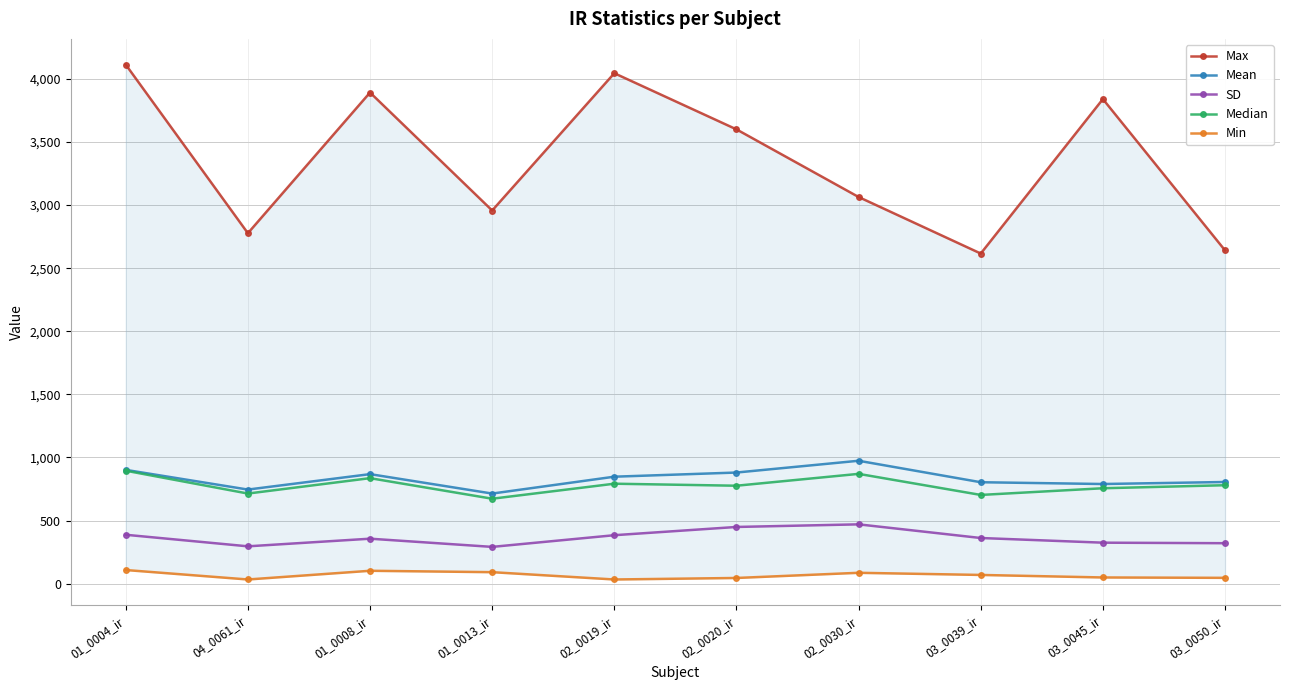

What is the total value across all series at 02_0020_ir?

5750.7